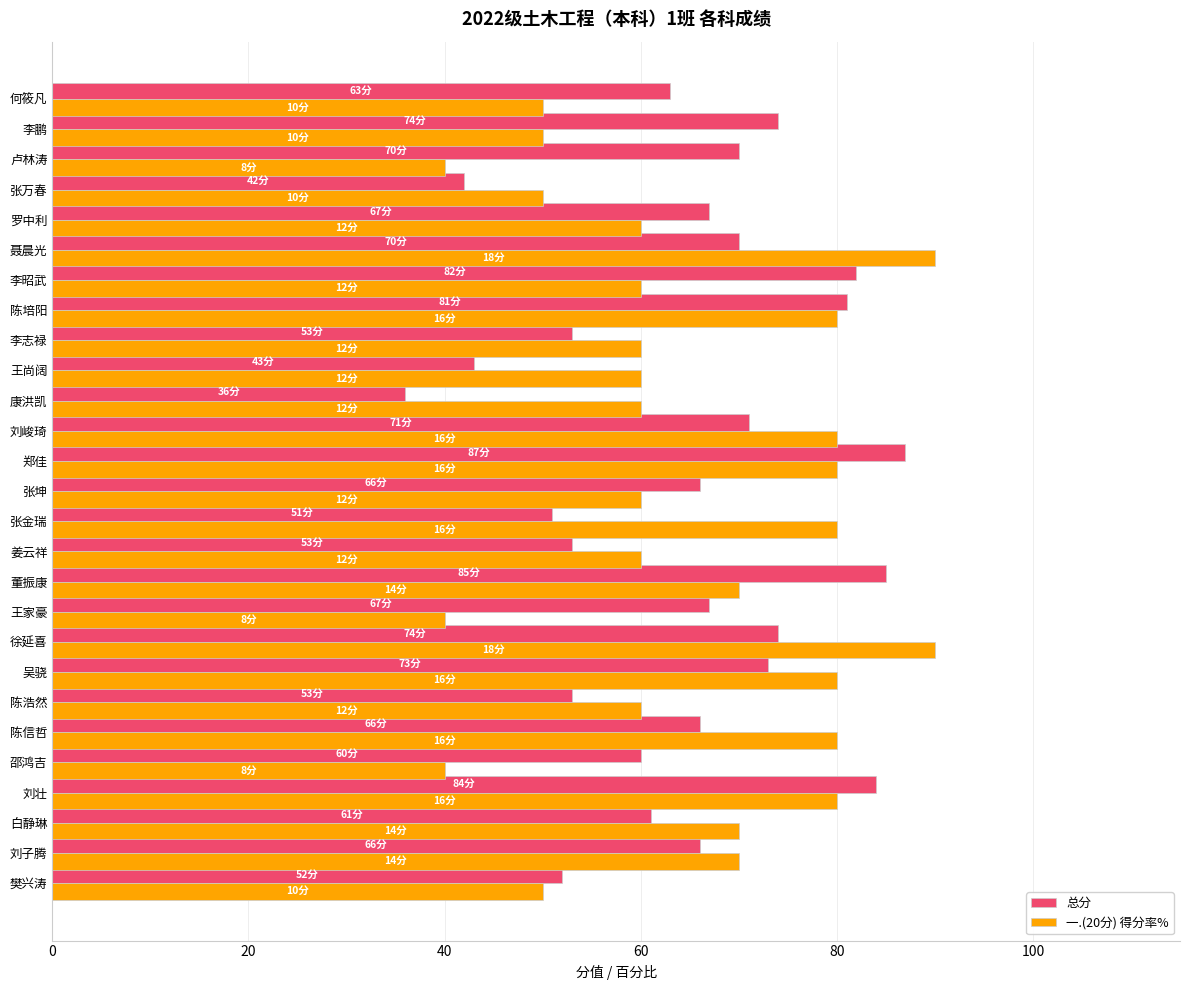

What is the difference between the highest and lowest values at 康洪凯?

24